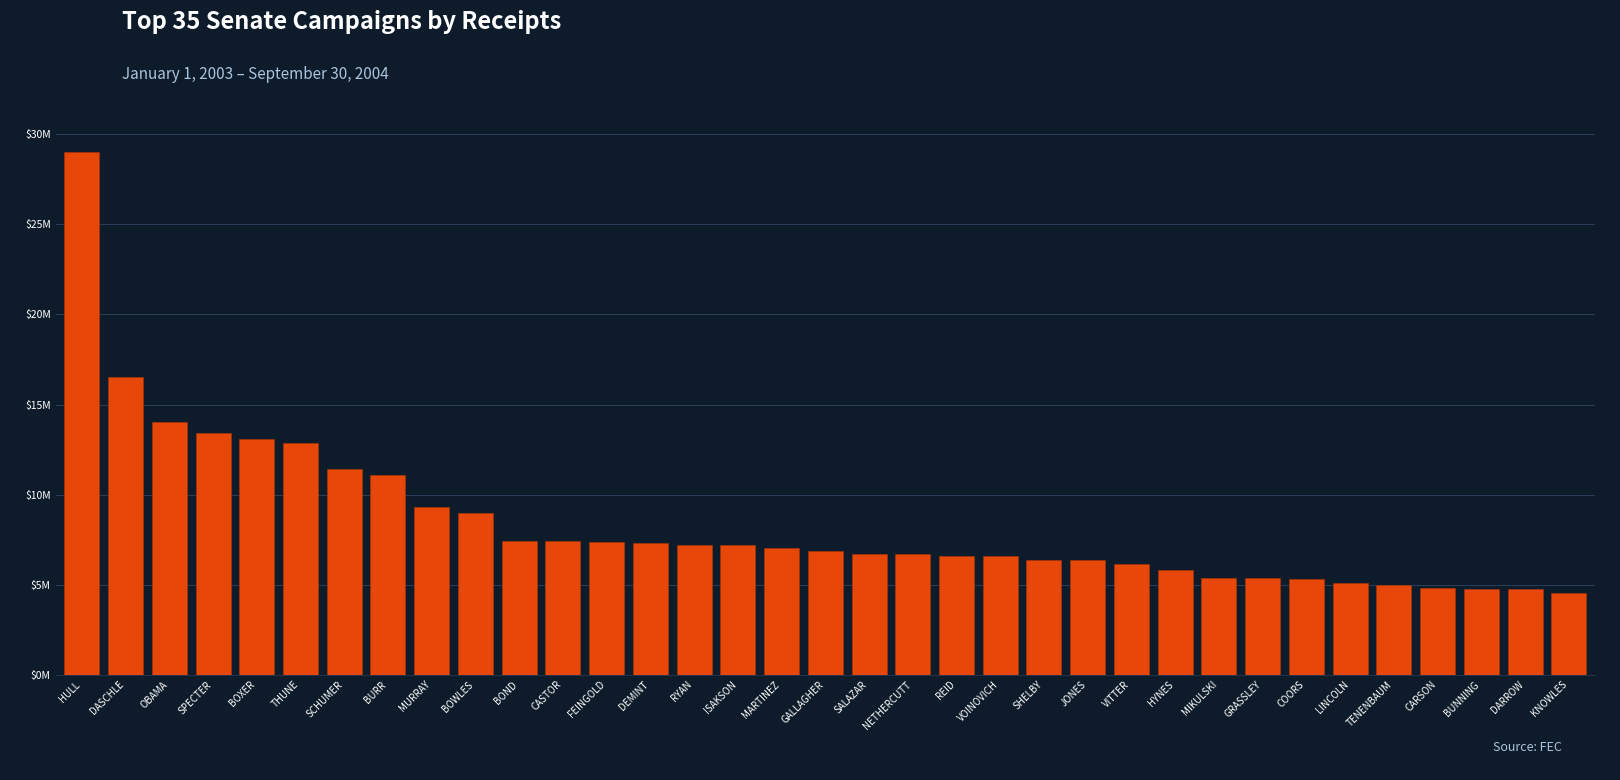

Rank the categories by value from highest to lowest.

HULL, DASCHLE, OBAMA, SPECTER, BOXER, THUNE, SCHUMER, BURR, MURRAY, BOWLES, BOND, CASTOR, FEINGOLD, DEMINT, RYAN, ISAKSON, MARTINEZ, GALLAGHER, SALAZAR, NETHERCUTT, REID, VOINOVICH, SHELBY, JONES, VITTER, HYNES, MIKULSKI, GRASSLEY, COORS, LINCOLN, TENENBAUM, CARSON, BUNNING, DARROW, KNOWLES